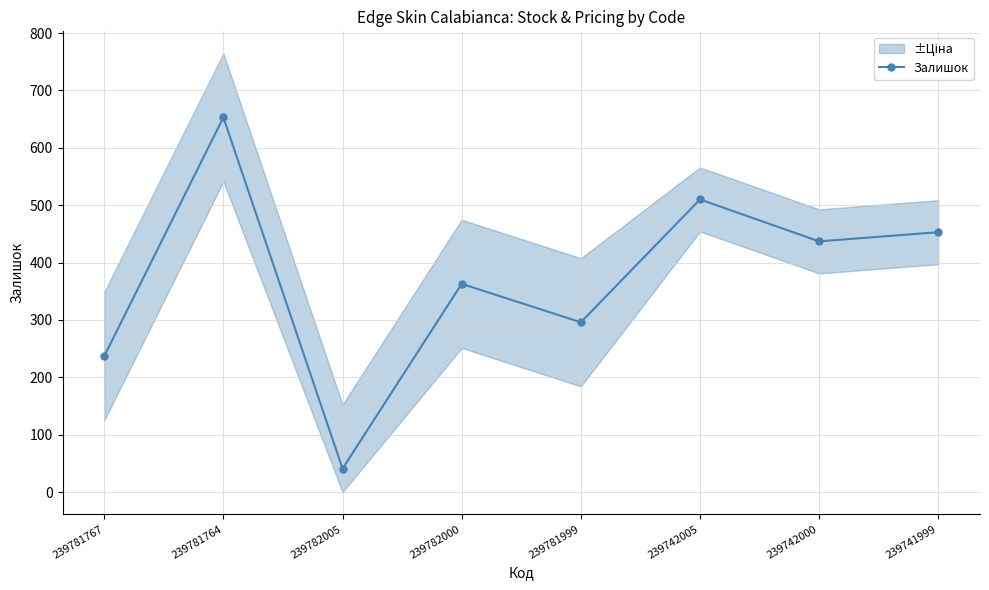

What is the value of the 7th point from the left?

437